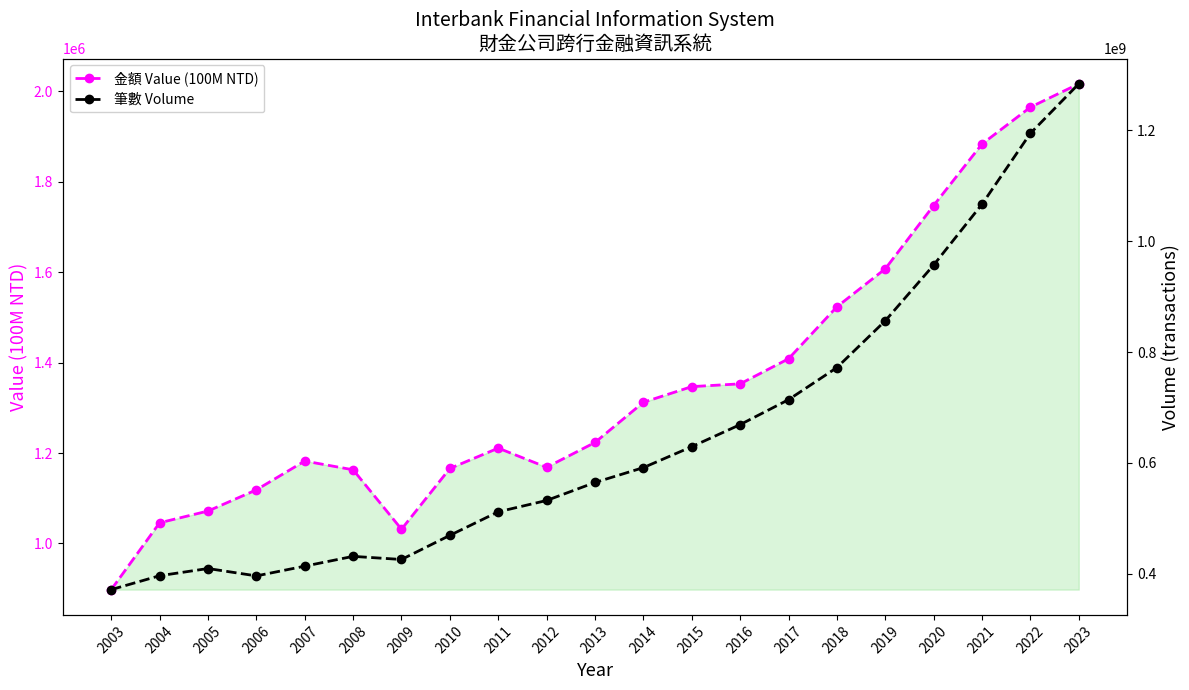

What is the difference between the 金額 Value (100M NTD) values at 2019 and 2010?

441722